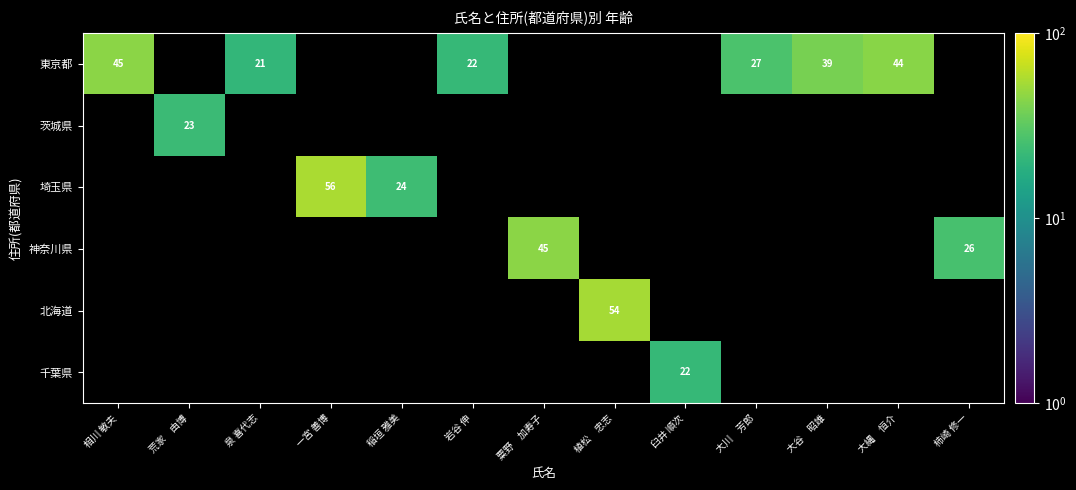

The value of 神奈川県 at 粟野　加寿子 is 45. True or false?

True